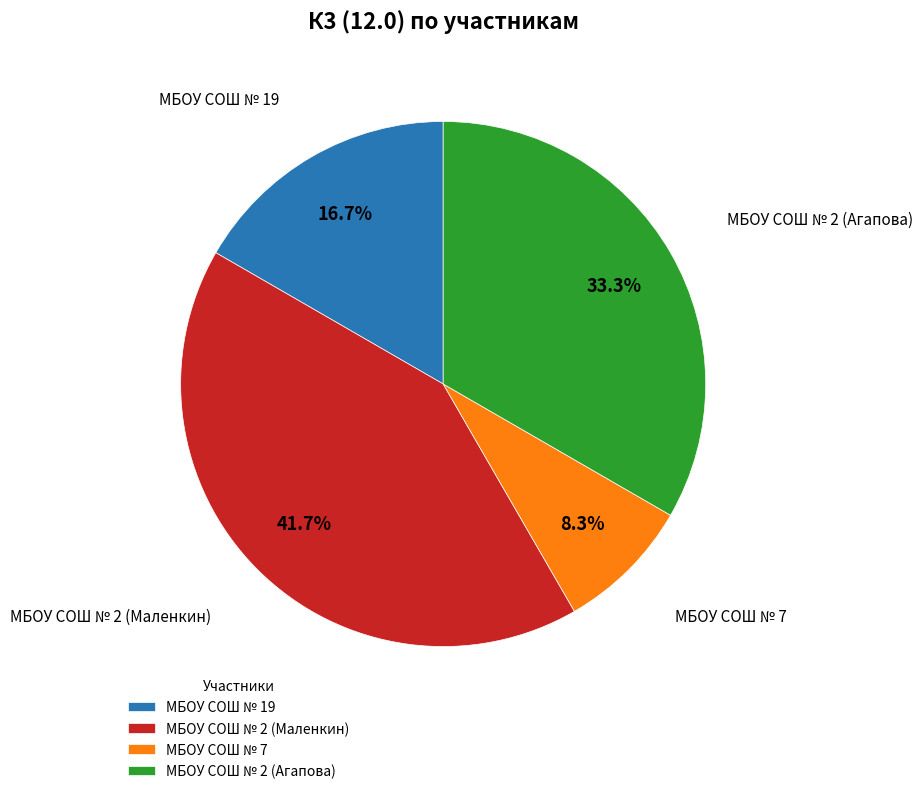

Approximately how many times larger is the value at МБОУ СОШ № 2 (Маленкин) compared to МБОУ СОШ № 2 (Агапова)?

1.3